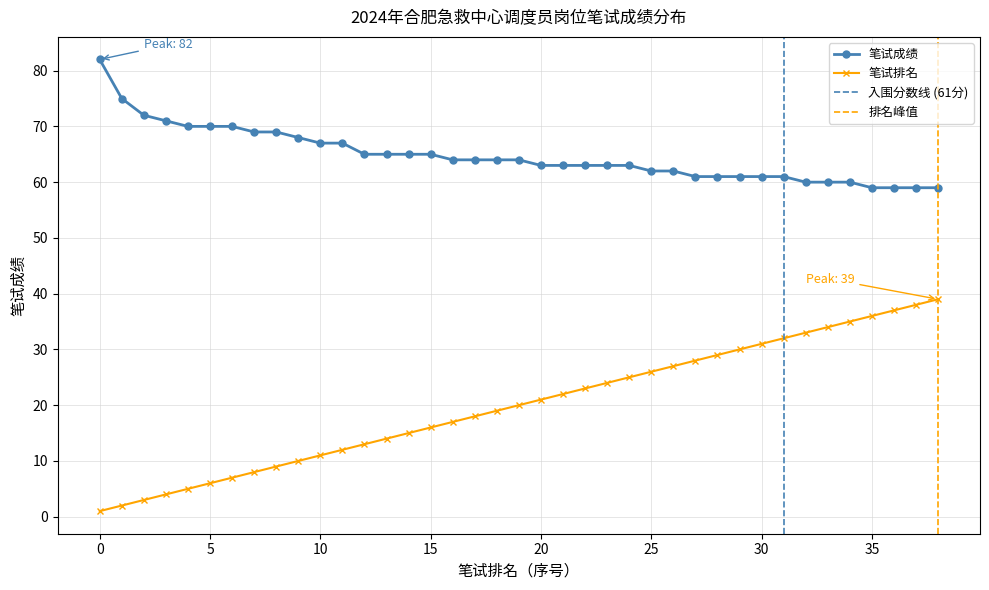

True or false: 笔试成绩 and 笔试排名 intersect in this chart.

False